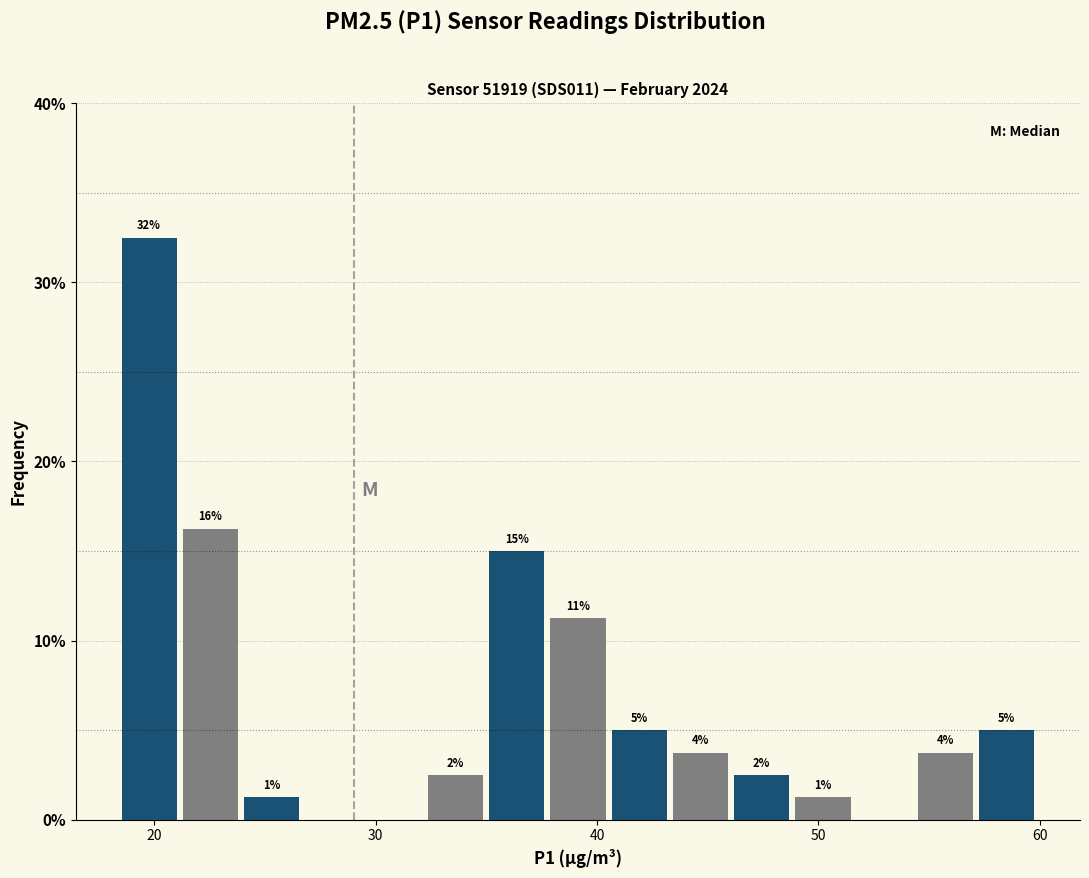

Around what value on the x-axis is the tallest bar? Give the approximate position of its centre, as read against the axis.

20